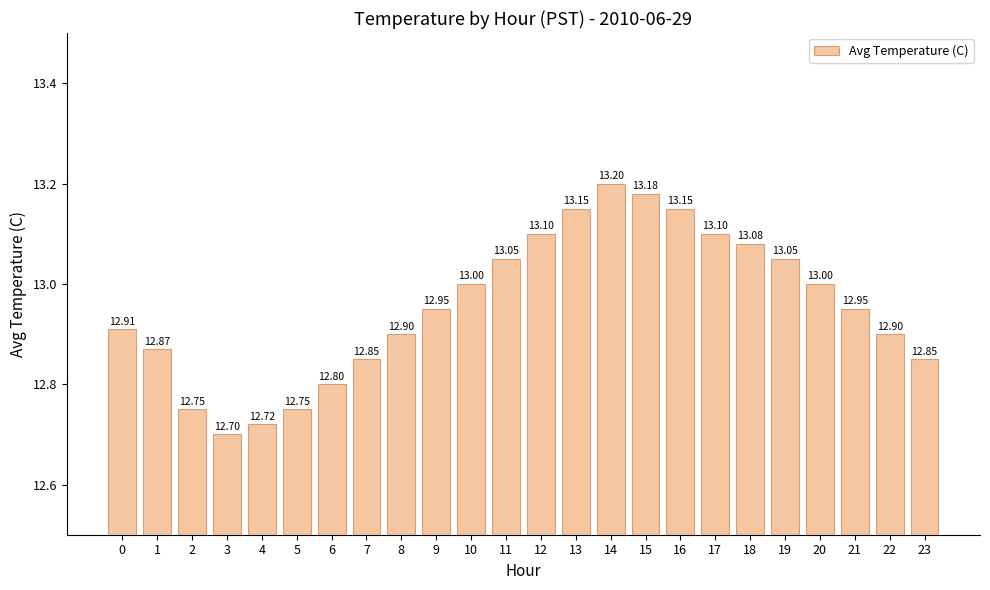

What is the change in value from 15 to 21?

-0.2